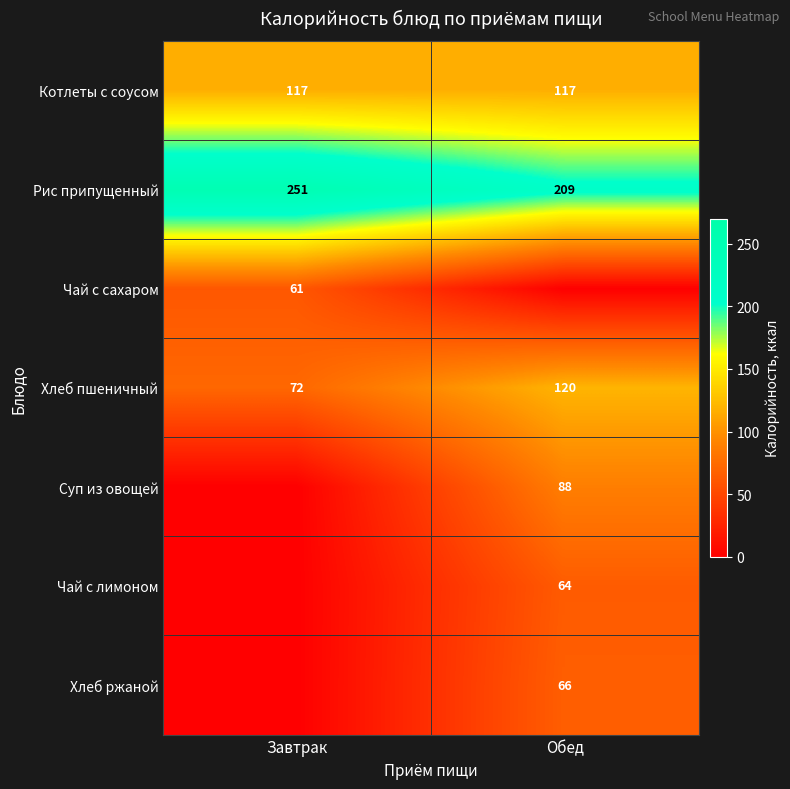

What is the sum of the Рис припущенный values at Обед and Завтрак?

460